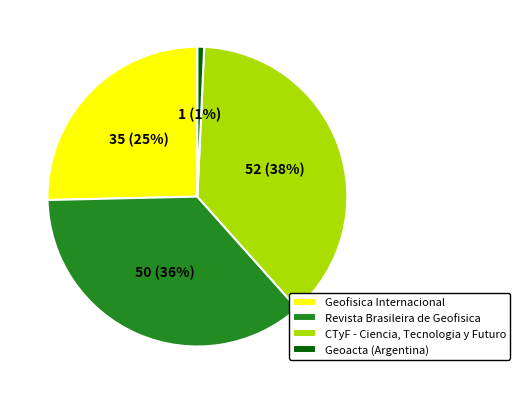

Which slice is the largest?

CTyF - Ciencia, Tecnologia y Futuro